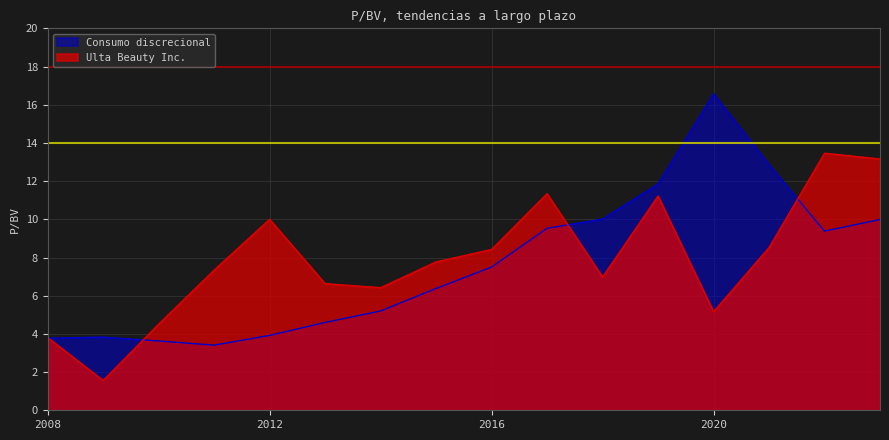

The Consumo discrecional series shows 5.2 at 2014-04-02. True or false?

True